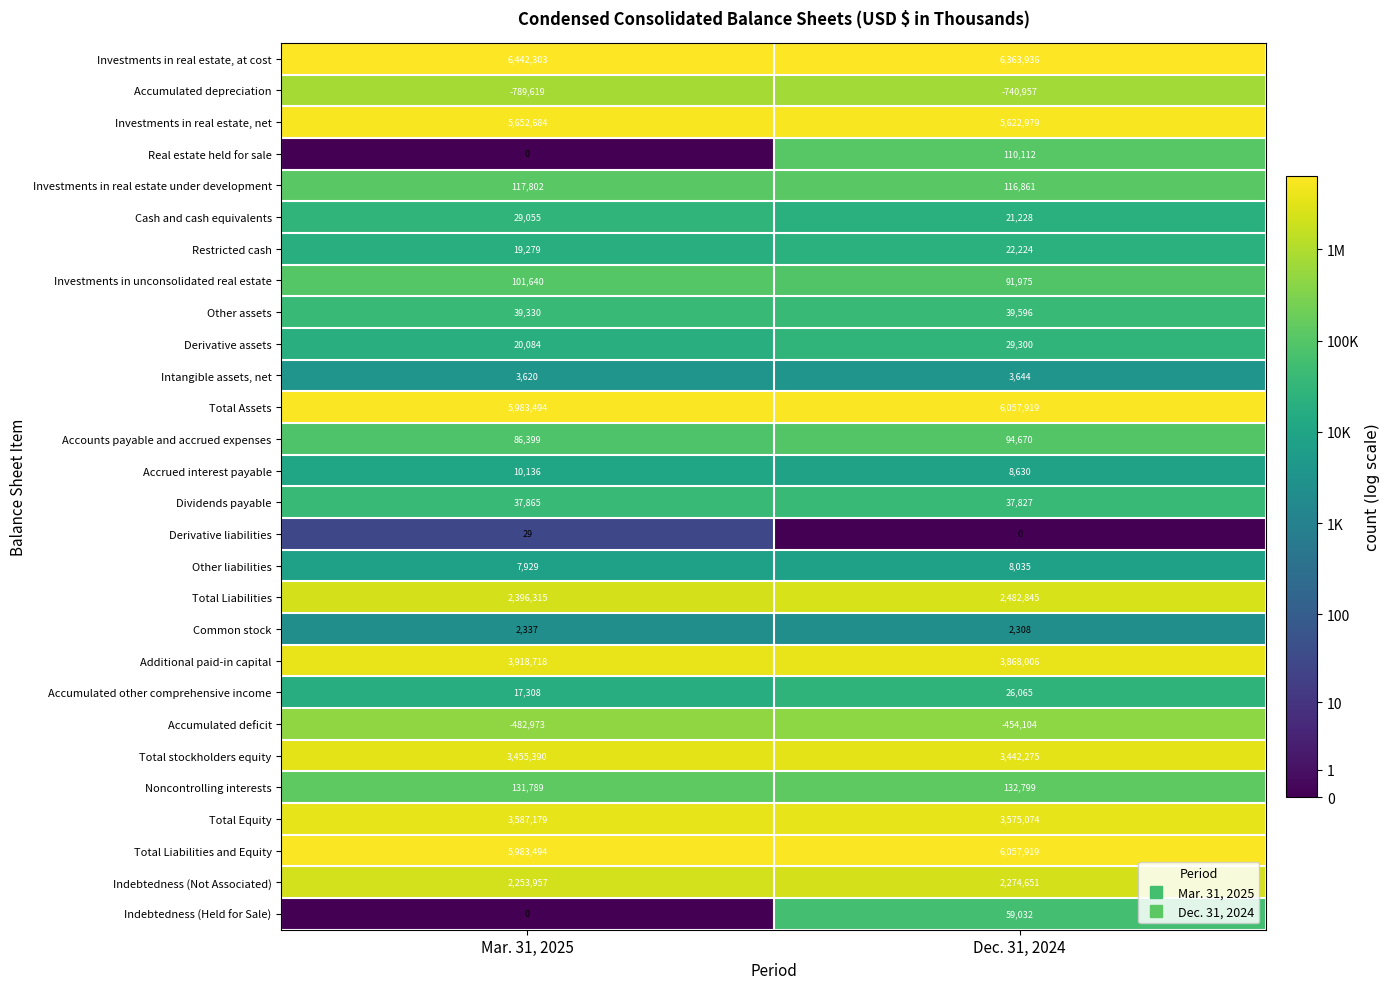

What is the smallest value displayed?

-789619